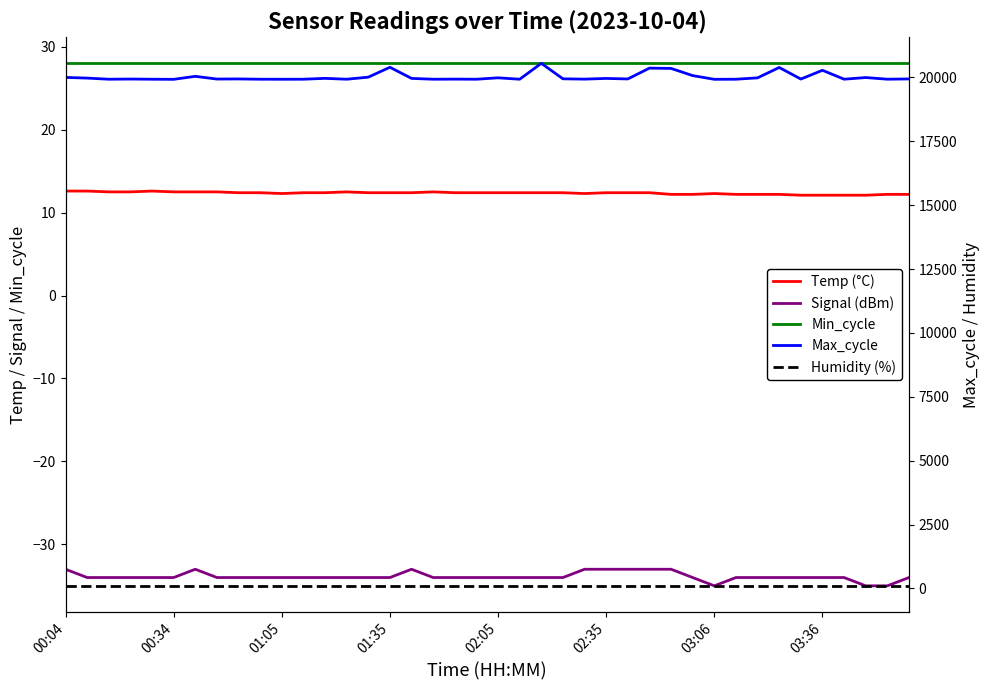

At how many categories does at least one series exceed 3197?

40